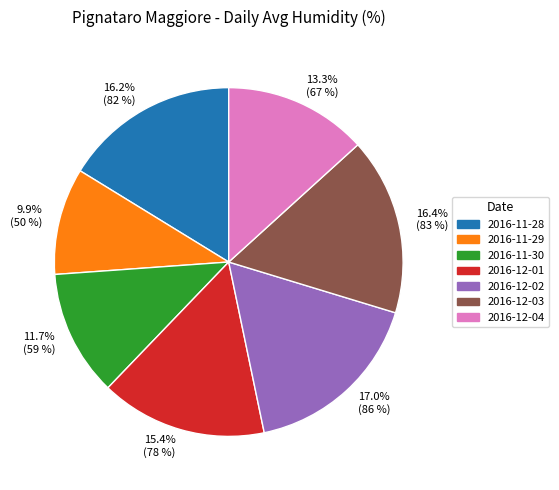

Between 11.7% (59 %) and 17.0% (86 %), which is larger?

17.0% (86 %)